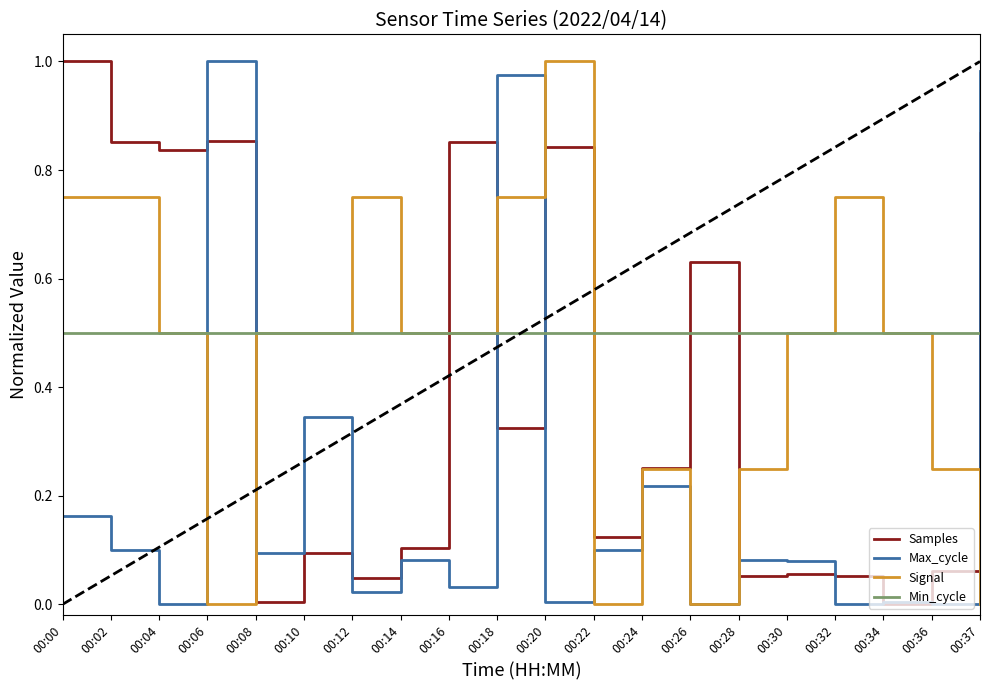

What is the sum of all Max_cycle values?

4.3